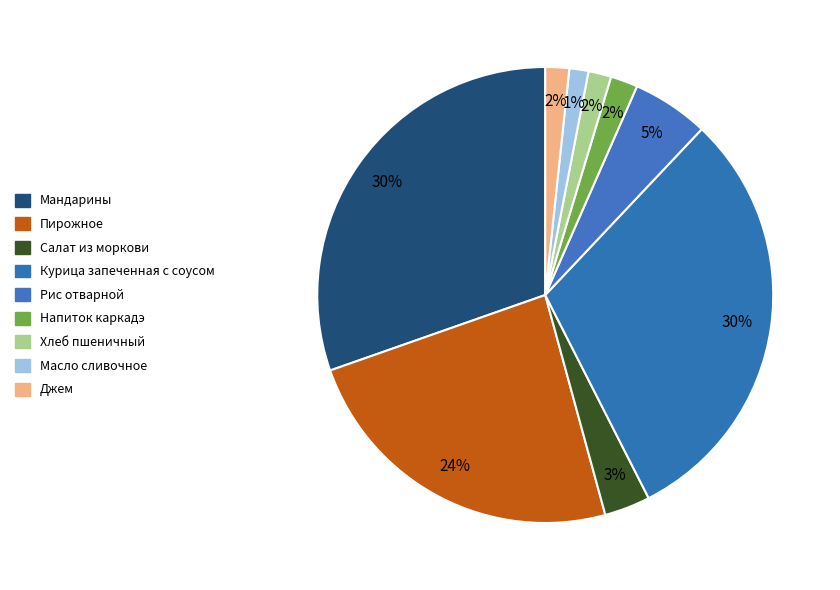

What percentage is NOT represented by Пирожное?

76.1%